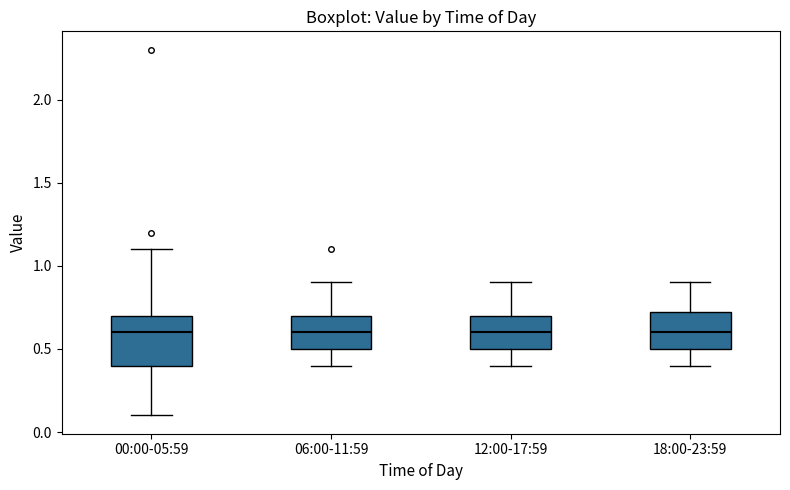

Reading left to right, read every box against the y-axis: the position of its median line, the range the box covers, and the ends of its whiskers. The values are not printed on the chart, so give them approximately, as read against the axis.

00:00-05:59: median 0.60, box 0.40 to 0.70, whiskers 0.10 to 1.10
06:00-11:59: median 0.60, box 0.50 to 0.70, whiskers 0.40 to 0.90
12:00-17:59: median 0.60, box 0.50 to 0.70, whiskers 0.40 to 0.90
18:00-23:59: median 0.60, box 0.50 to 0.75, whiskers 0.40 to 0.90